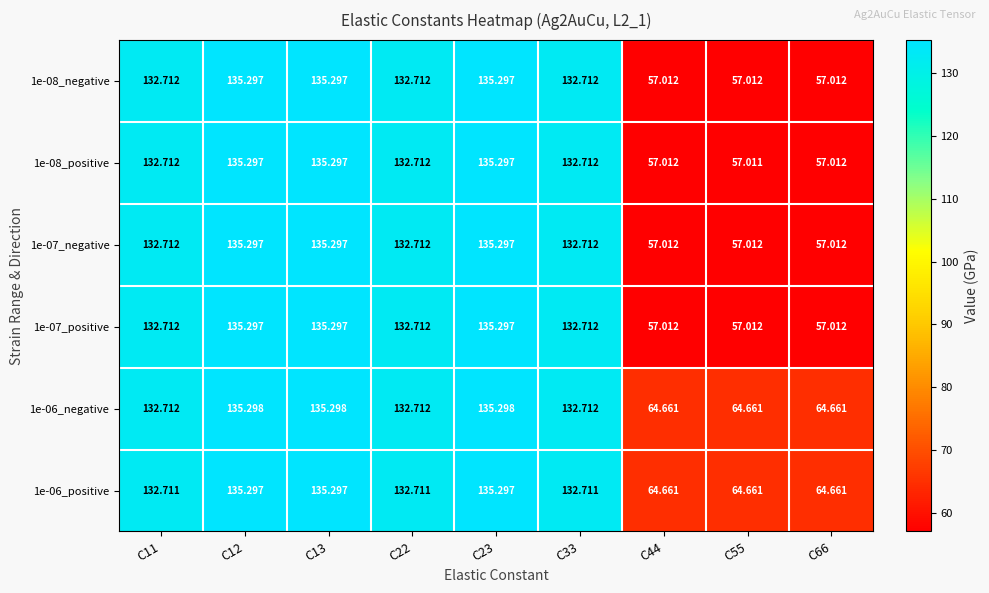

Is the value of 1e-06_positive at C55 greater than the value of 1e-06_negative at C33?

No